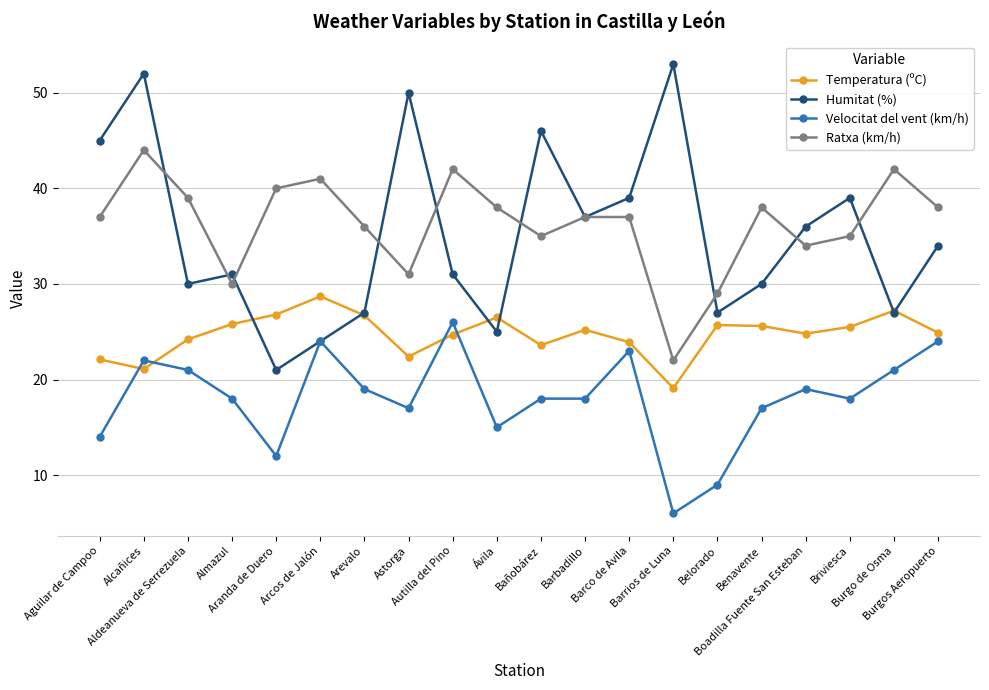

List the series in order of their peak value, lowest first.

Velocitat del vent (km/h), Temperatura (ºC), Ratxa (km/h), Humitat (%)